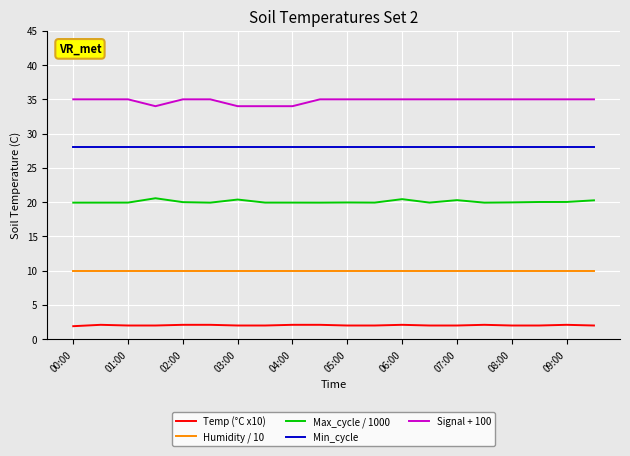

What is the lowest value of the Signal + 100 series?

34.0